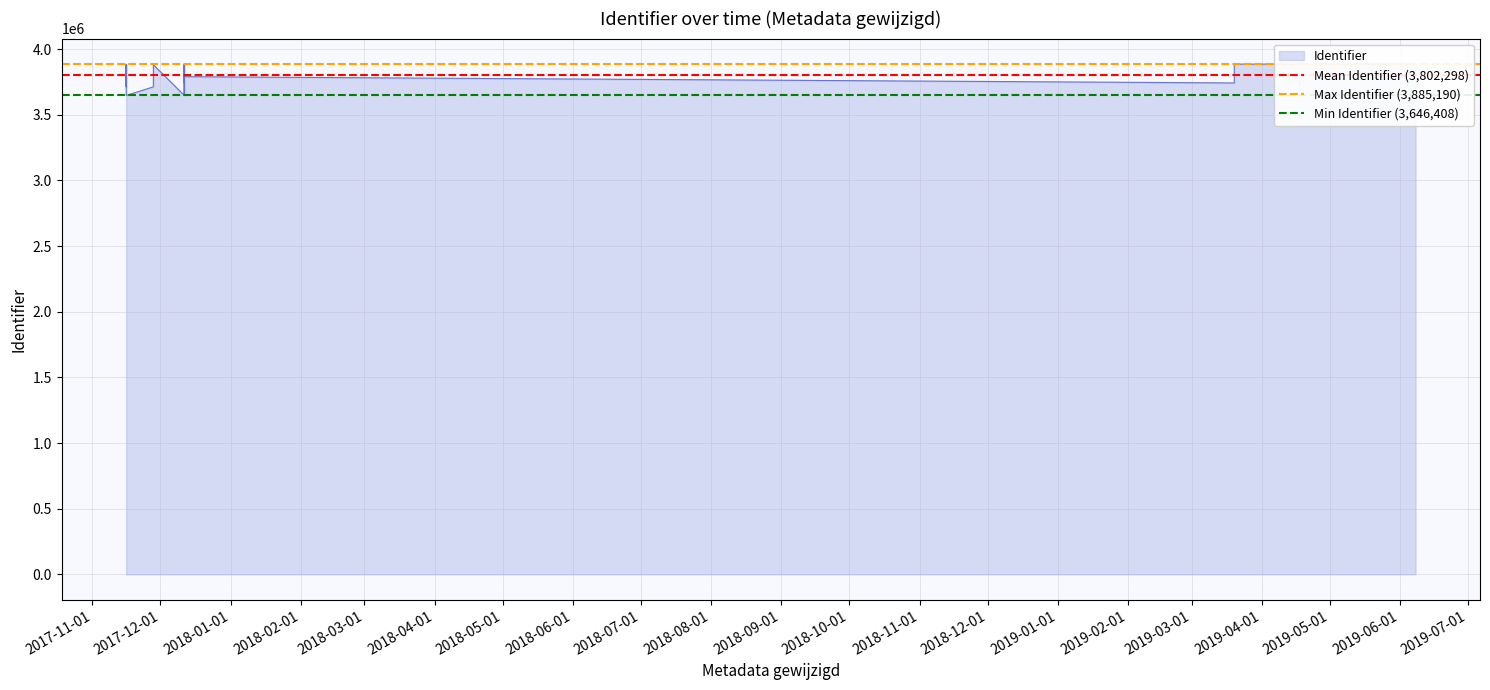

The value of Min Identifier (3,646,408) at 2017-11-01 is 6214030.3. True or false?

False